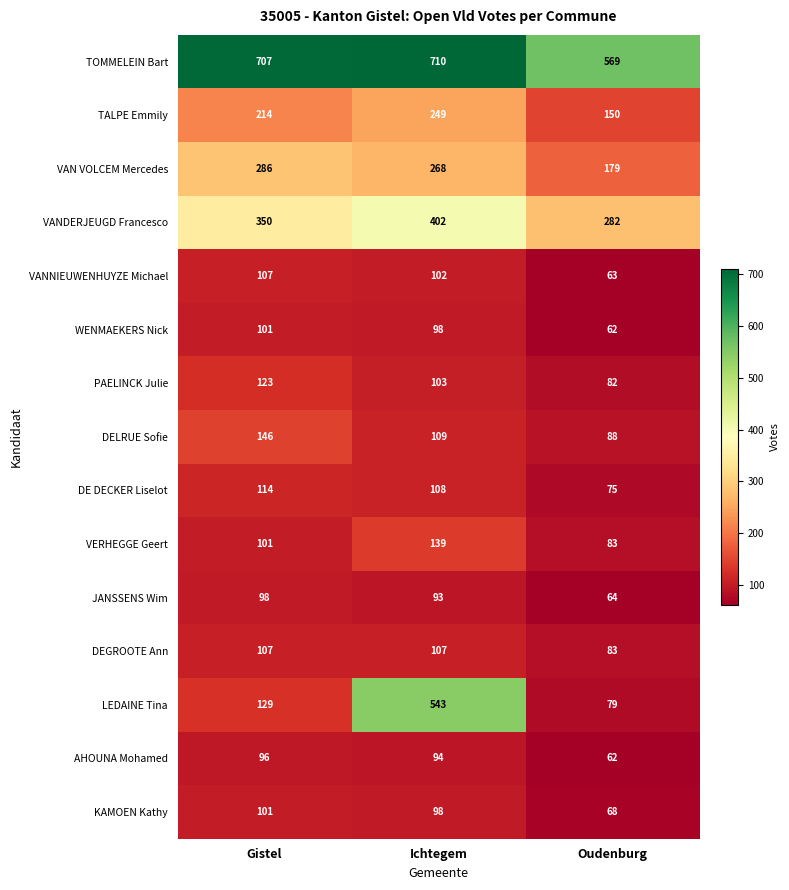

What is the smallest value displayed?

62